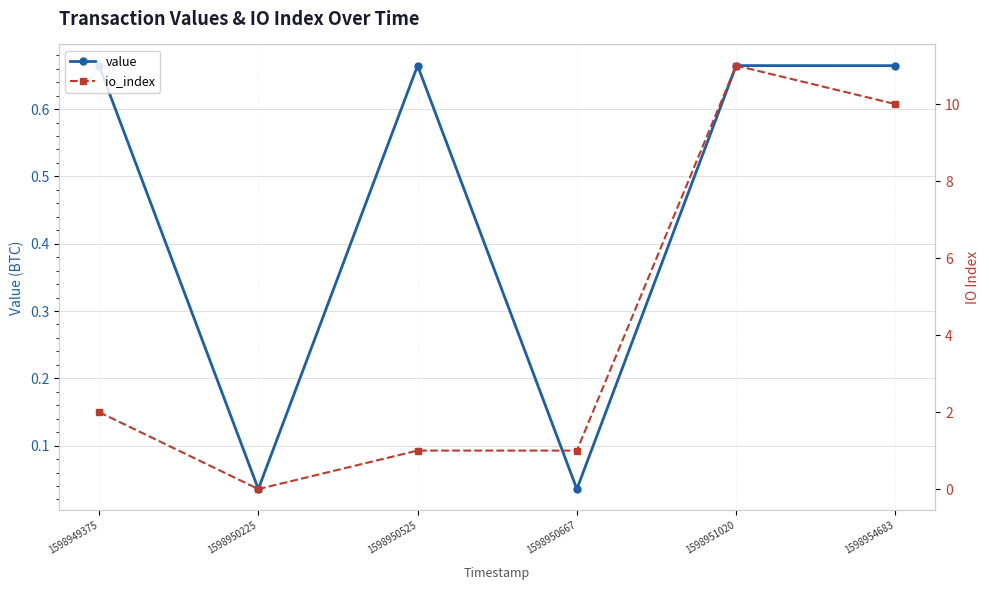

Where is the first local minimum for io_index?

1598950225